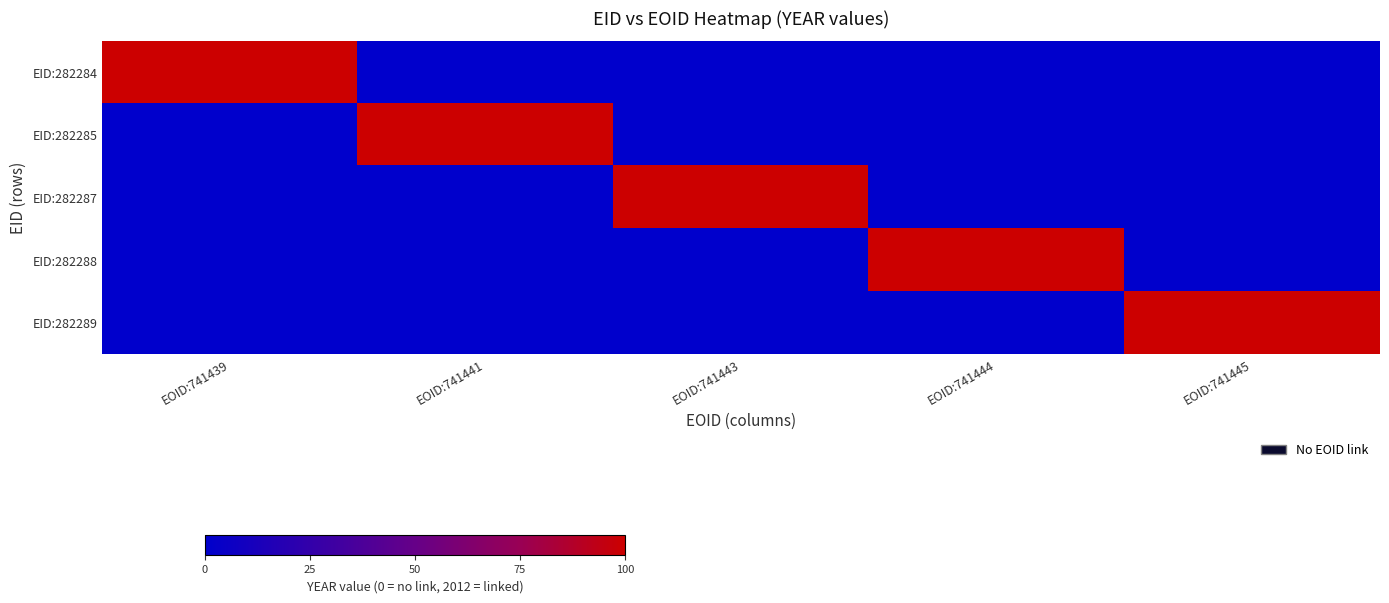

Which category has the highest value across all series?

EOID:741439